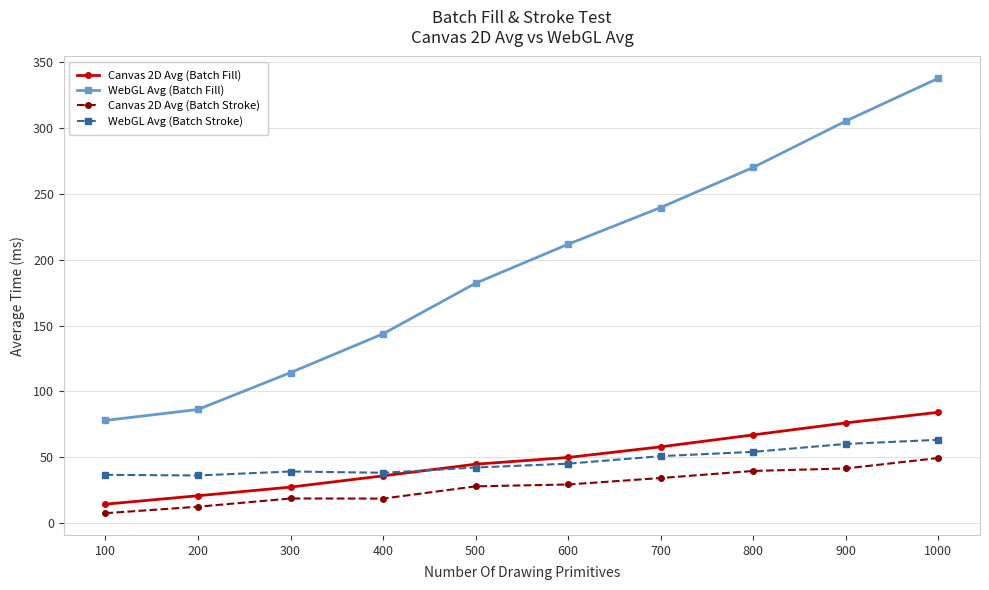

True or false: WebGL Avg (Batch Stroke) and Canvas 2D Avg (Batch Stroke) cross at least once.

False